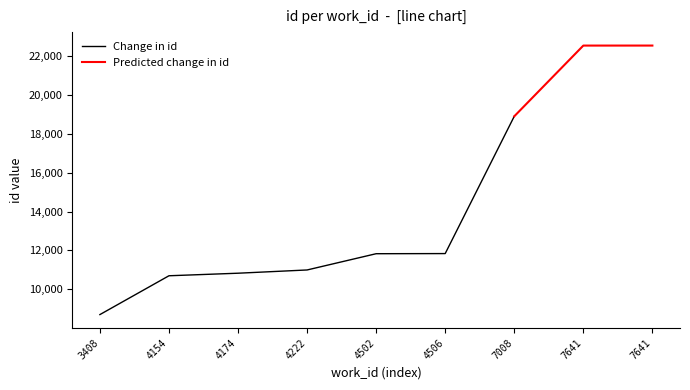

How many categories are shown in the chart?

9